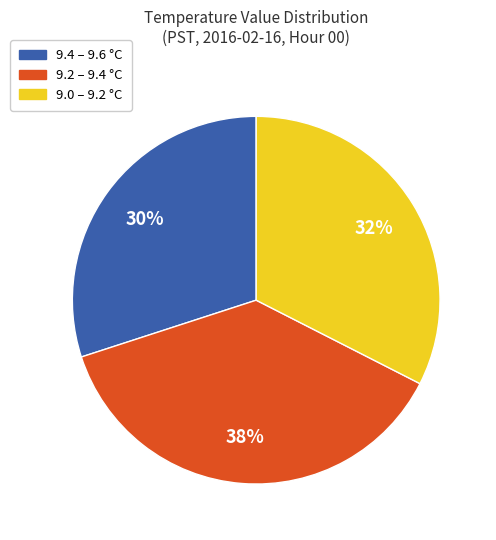

To the nearest percent, what is the average slice percentage?

33%